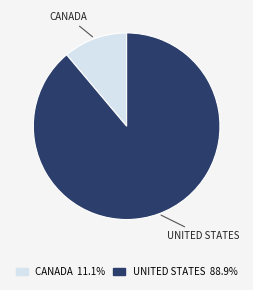

Is there a majority slice in this chart?

Yes